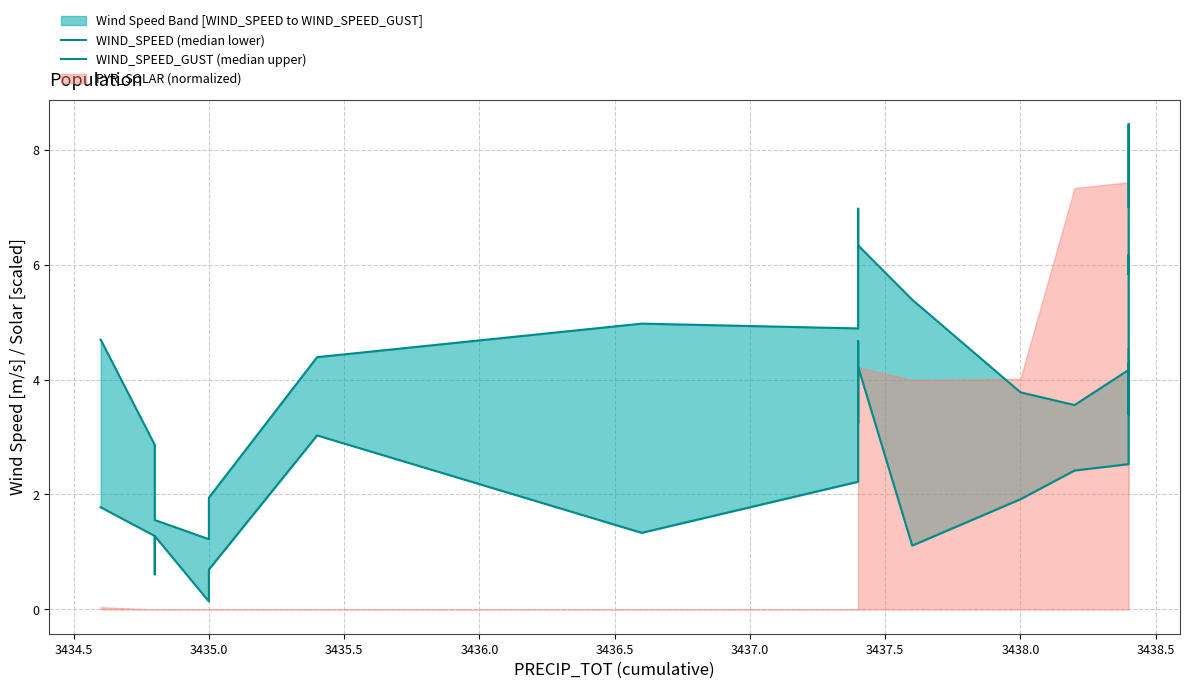

How many lines are shown in the chart?

2